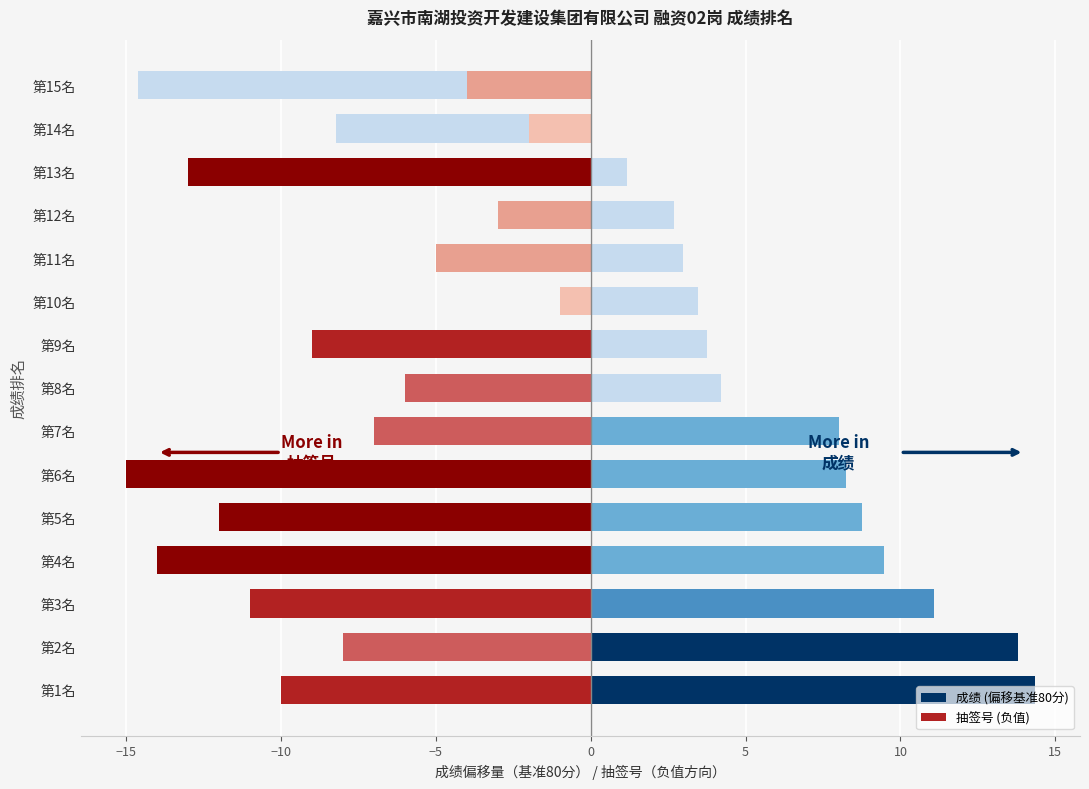

Count the number of categories in the chart.

15